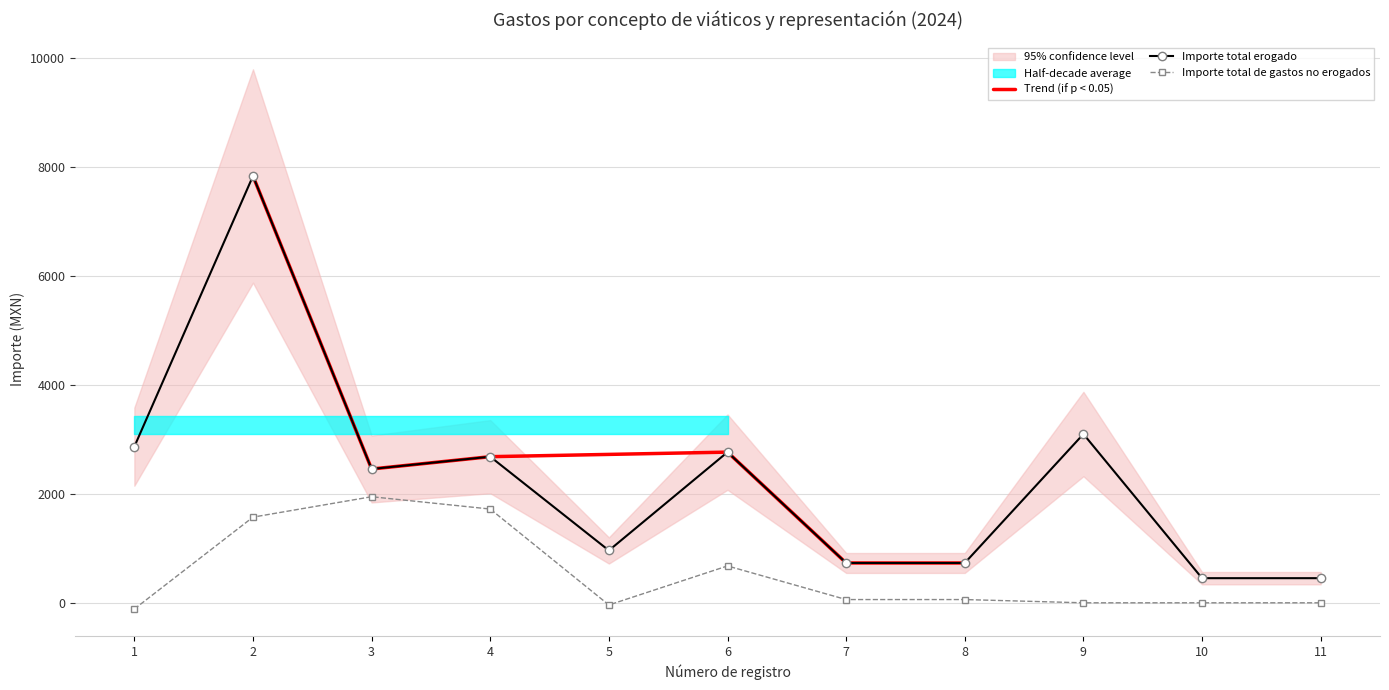

Where is Importe total de gastos no erogados nearest to the value 915?

6